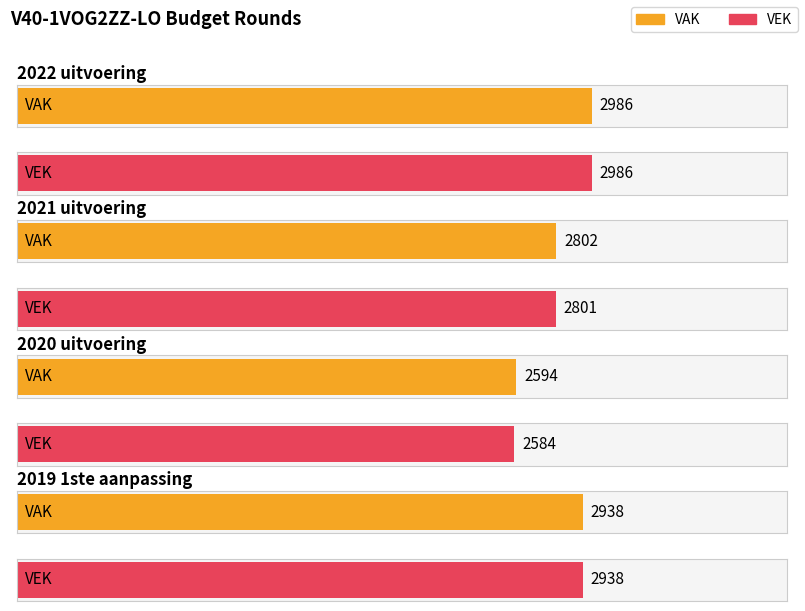

Which series has the largest range (max minus min)?

VEK